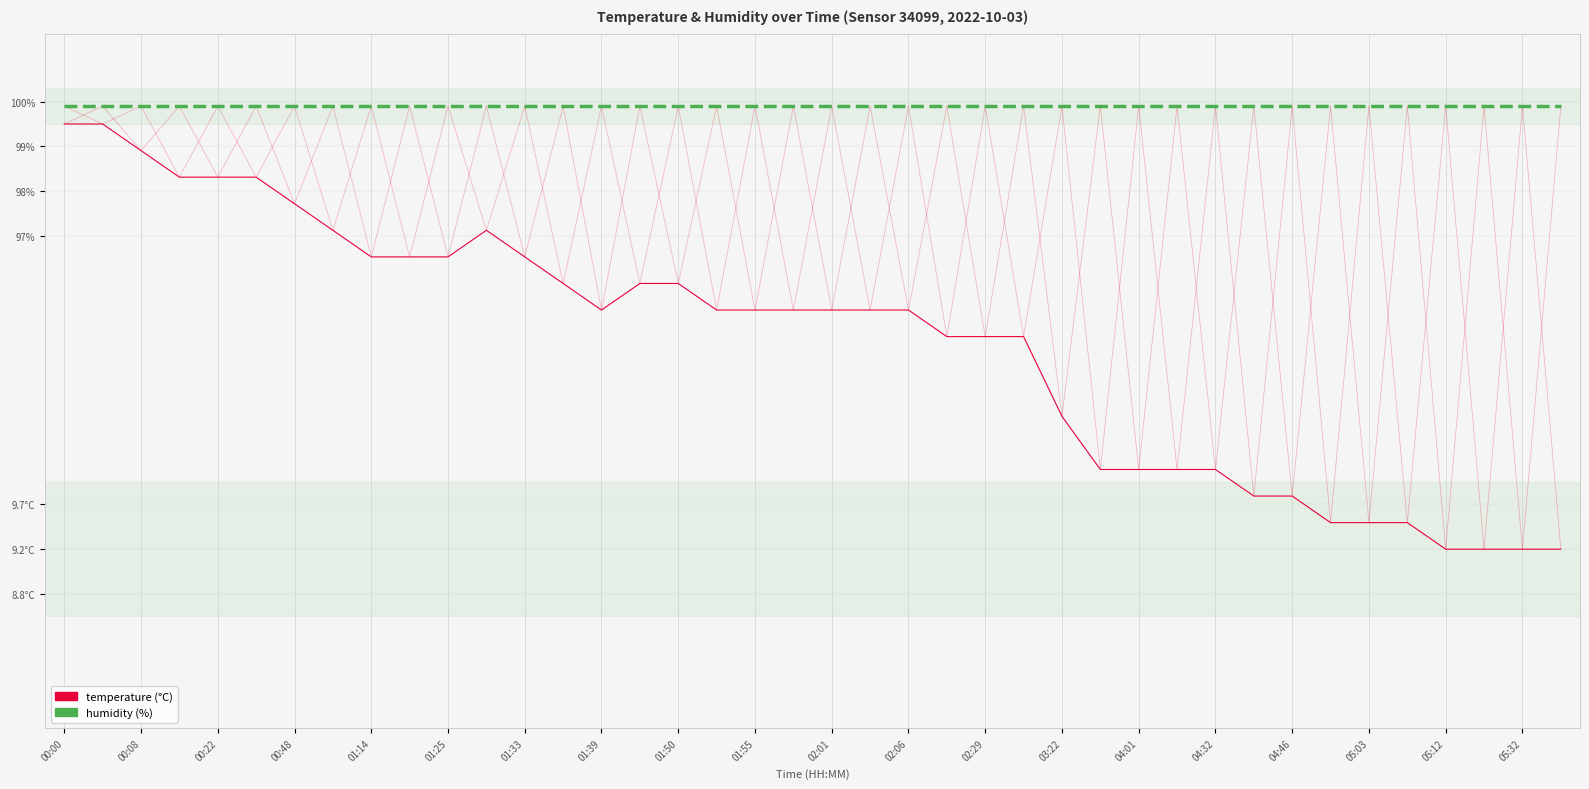

Does the chart display data point markers on the line(s)?

No